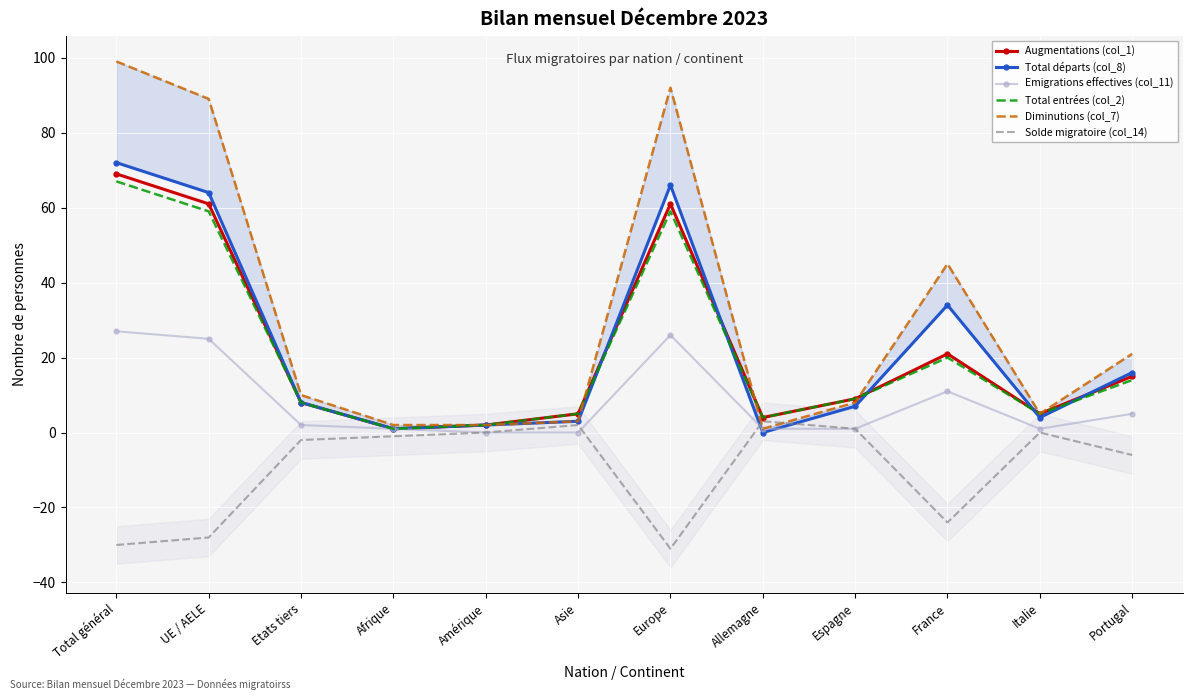

At how many categories does at least one series exceed 95?

1